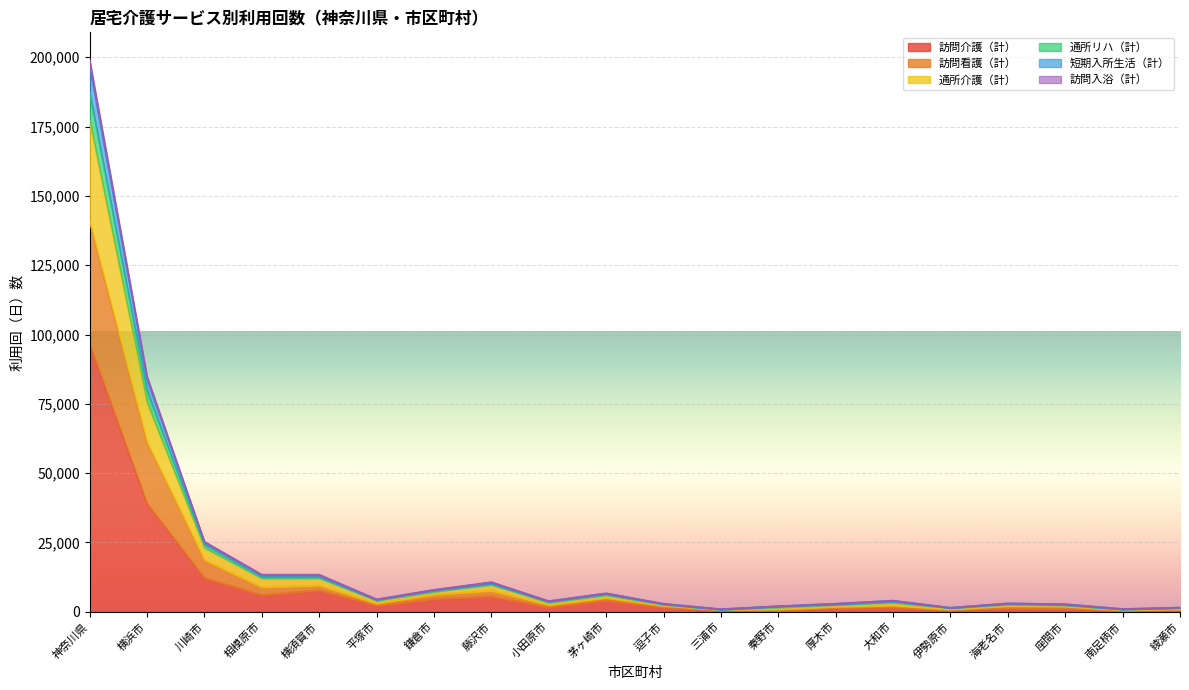

At which category is the sum across all series the highest?

神奈川県